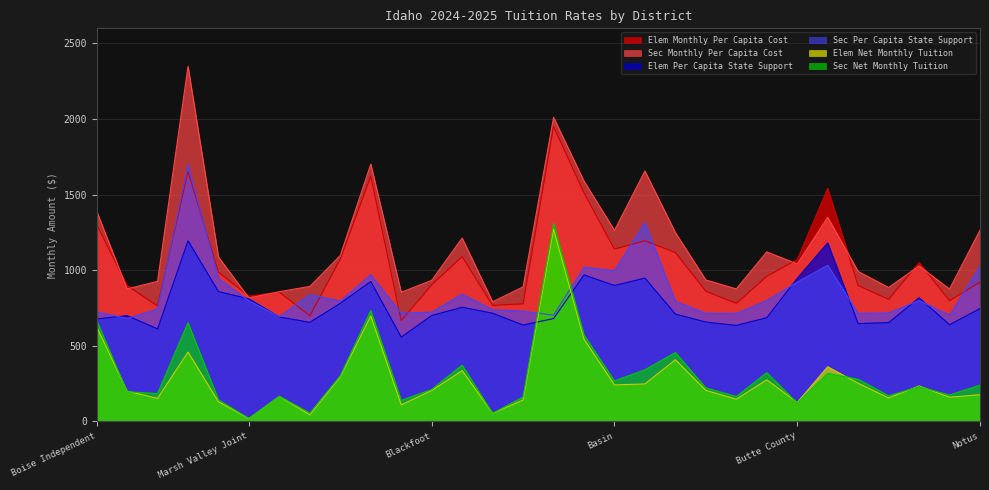

Is the value of Sec Monthly Per Capita Cost at Kuna Joint greater than the value of Sec Net Monthly Tuition at Meadows Valley?

Yes